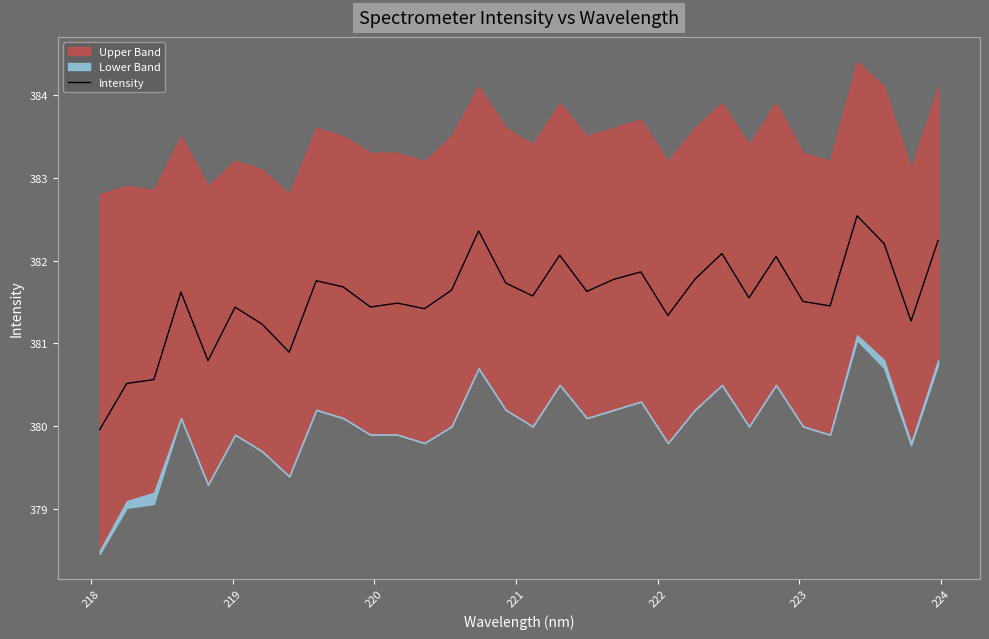

Is this an area chart (filled region under the line)?

No